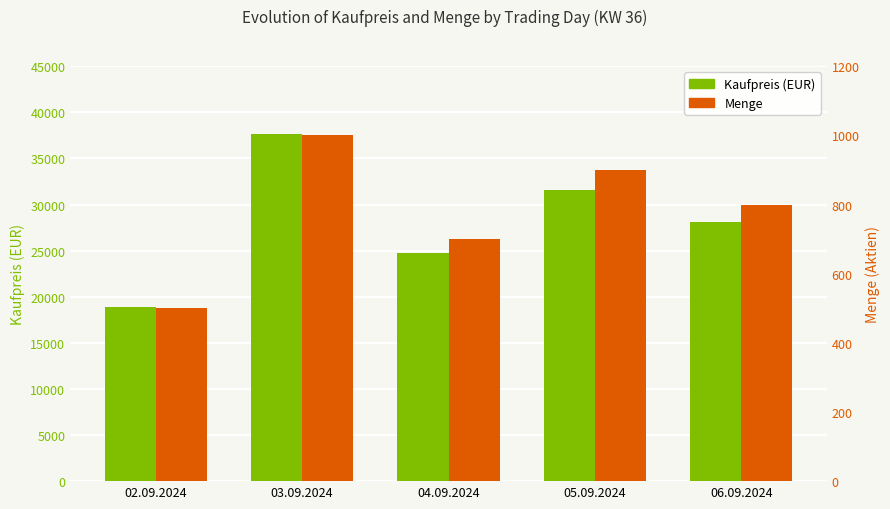

What value does the Kaufpreis (EUR) series have at 04.09.2024?

24745.5